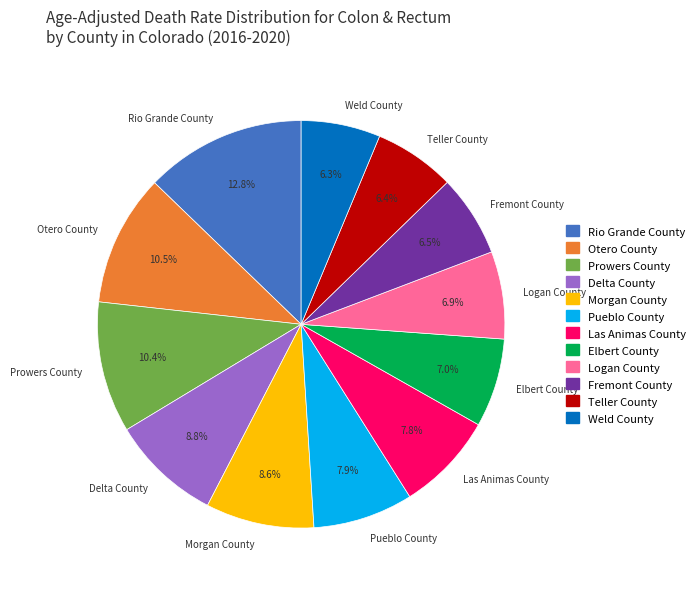

The Morgan County slice represents 1% of the pie. True or false?

False